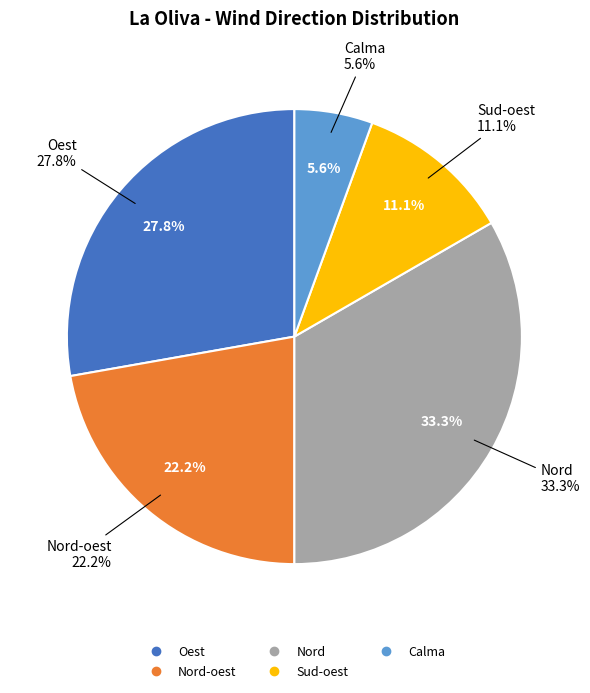

Combined, what portion of the pie is Sud-oest and Oest?

38.9%